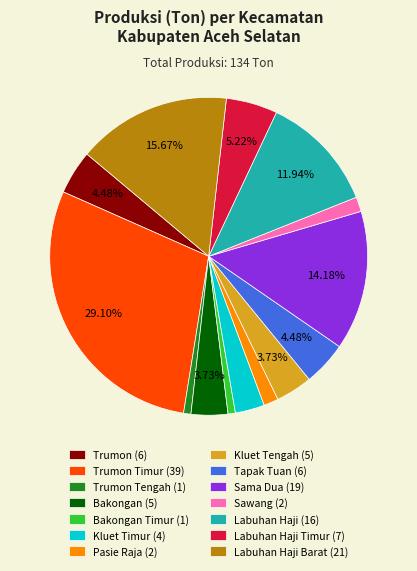

Between Trumon (6) and Kluet Tengah (5), which is larger?

Trumon (6)